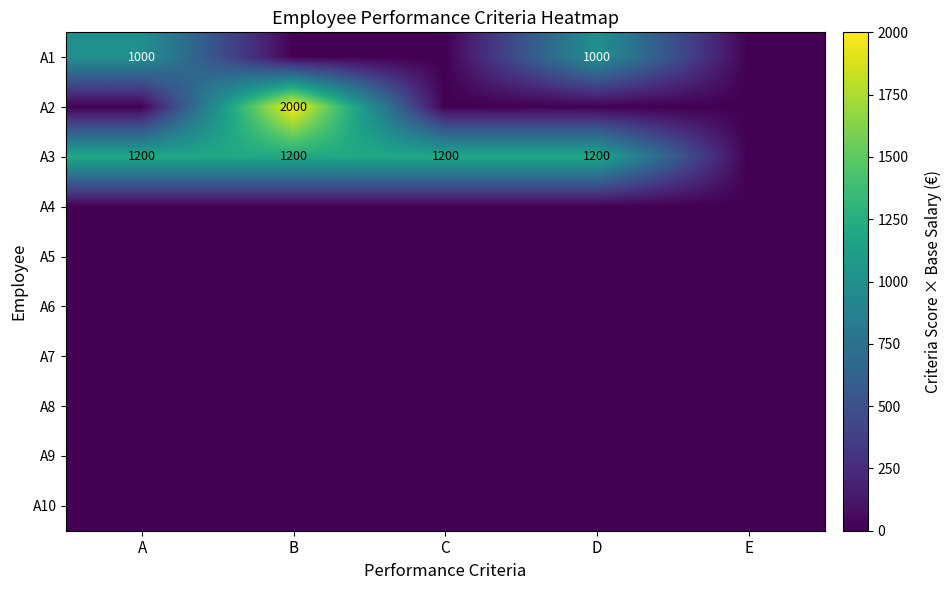

At which category is the sum across all series the highest?

B